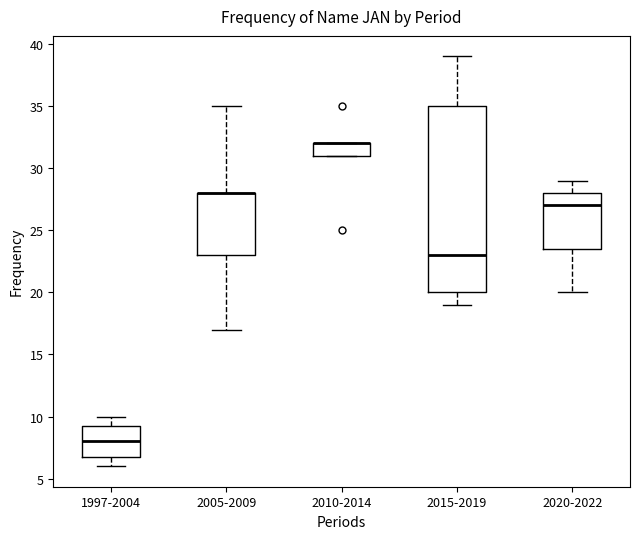

Reading left to right, transcribe this box plot: for each box, give where its median line is, the range the box spans, and where its two whiskers end, as read against the y-axis. The values are not printed on the chart, so give them approximately, as read against the axis.

1997-2004: median 8.0, box 7.0 to 9.5, whiskers 6.0 to 10.0
2005-2009: median 28.0 (drawn on the box's upper edge), box 23.0 to 28.0, whiskers 17.0 to 35.0
2010-2014: median 32.0 (drawn on the box's upper edge), box 31.0 to 32.0, whiskers 31.0 to 32.0
2015-2019: median 23.0, box 20.0 to 35.0, whiskers 19.0 to 39.0
2020-2022: median 27.0, box 23.5 to 28.0, whiskers 20.0 to 29.0